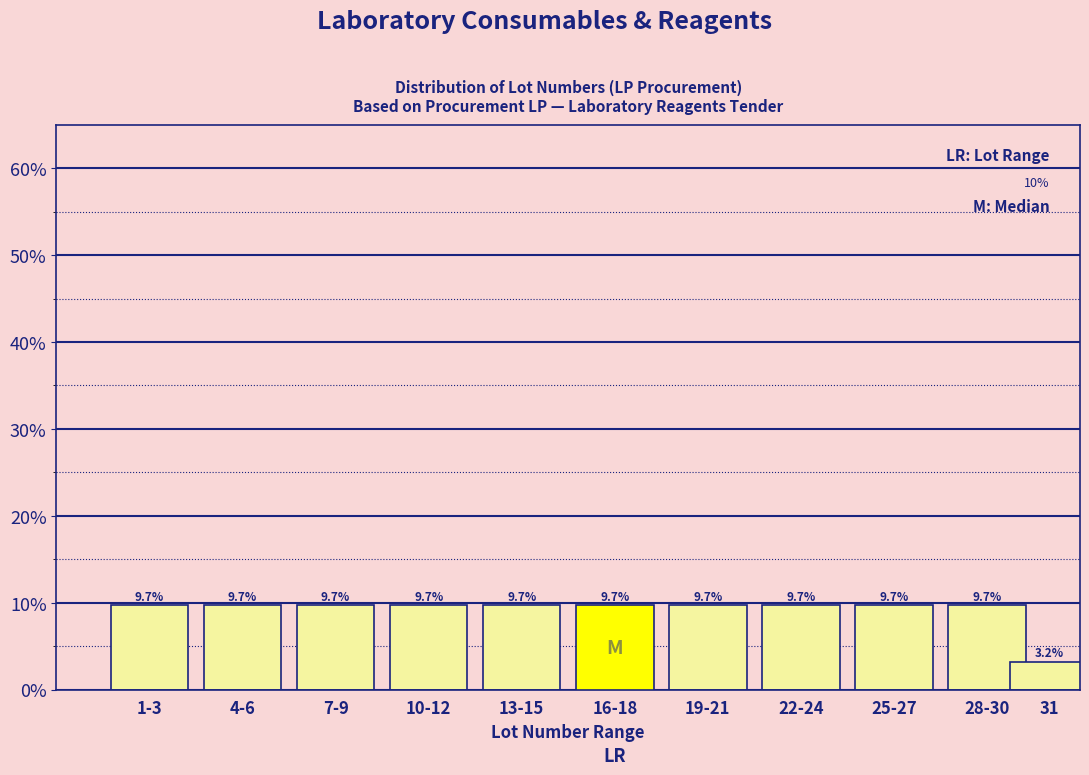

Reading left to right, what are all the values shown in this chart?

1-3=9.7	4-6=9.7	7-9=9.7	10-12=9.7	13-15=9.7	16-18=9.7	19-21=9.7	22-24=9.7	25-27=9.7	28-30=9.7	31=3.2